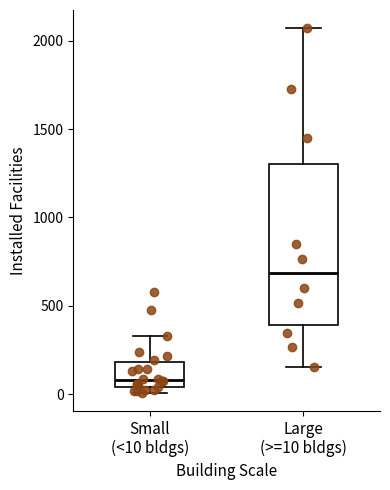

Which box has the highest median line?

Large (>=10 bldgs)